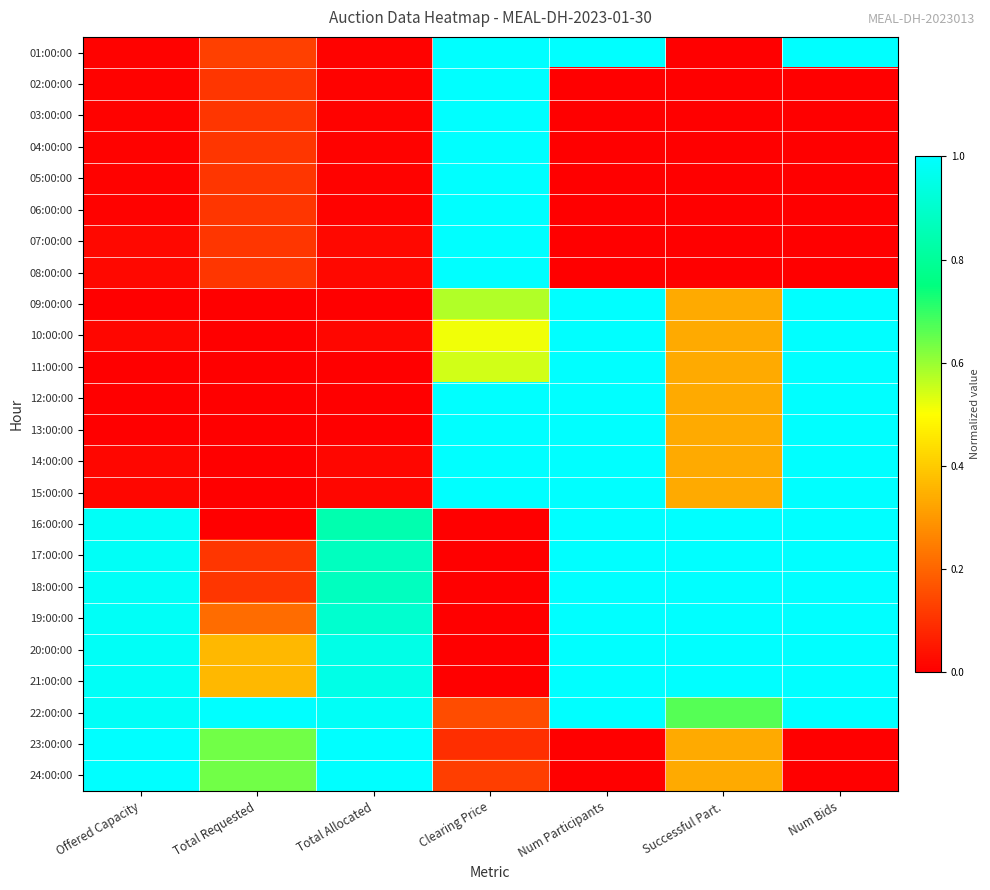

Reading left to right, list all the values displayed in this chart.

01:00:00: Offered Capacity=0.0	Total Requested=0.1	Total Allocated=0.0	Clearing Price=1.0	Num Participants=1.0	Successful Part.=0.0	Num Bids=1.0
02:00:00: Offered Capacity=0.0	Total Requested=0.1	Total Allocated=0.0	Clearing Price=1.0	Num Participants=0.0	Successful Part.=0.0	Num Bids=0.0
03:00:00: Offered Capacity=0.0	Total Requested=0.1	Total Allocated=0.0	Clearing Price=1.0	Num Participants=0.0	Successful Part.=0.0	Num Bids=0.0
04:00:00: Offered Capacity=0.0	Total Requested=0.1	Total Allocated=0.0	Clearing Price=1.0	Num Participants=0.0	Successful Part.=0.0	Num Bids=0.0
05:00:00: Offered Capacity=0.0	Total Requested=0.1	Total Allocated=0.0	Clearing Price=1.0	Num Participants=0.0	Successful Part.=0.0	Num Bids=0.0
06:00:00: Offered Capacity=0.0	Total Requested=0.1	Total Allocated=0.0	Clearing Price=1.0	Num Participants=0.0	Successful Part.=0.0	Num Bids=0.0
07:00:00: Offered Capacity=0.0	Total Requested=0.1	Total Allocated=0.0	Clearing Price=1.0	Num Participants=0.0	Successful Part.=0.0	Num Bids=0.0
08:00:00: Offered Capacity=0.0	Total Requested=0.1	Total Allocated=0.0	Clearing Price=1.0	Num Participants=0.0	Successful Part.=0.0	Num Bids=0.0
09:00:00: Offered Capacity=0.0	Total Requested=0.0	Total Allocated=0.0	Clearing Price=0.6	Num Participants=1.0	Successful Part.=0.3	Num Bids=1.0
10:00:00: Offered Capacity=0.0	Total Requested=0.0	Total Allocated=0.0	Clearing Price=0.5	Num Participants=1.0	Successful Part.=0.3	Num Bids=1.0
11:00:00: Offered Capacity=0.0	Total Requested=0.0	Total Allocated=0.0	Clearing Price=0.5	Num Participants=1.0	Successful Part.=0.3	Num Bids=1.0
12:00:00: Offered Capacity=0.0	Total Requested=0.0	Total Allocated=0.0	Clearing Price=1.0	Num Participants=1.0	Successful Part.=0.3	Num Bids=1.0
13:00:00: Offered Capacity=0.0	Total Requested=0.0	Total Allocated=0.0	Clearing Price=1.0	Num Participants=1.0	Successful Part.=0.3	Num Bids=1.0
14:00:00: Offered Capacity=0.0	Total Requested=0.0	Total Allocated=0.0	Clearing Price=1.0	Num Participants=1.0	Successful Part.=0.3	Num Bids=1.0
15:00:00: Offered Capacity=0.0	Total Requested=0.0	Total Allocated=0.0	Clearing Price=1.0	Num Participants=1.0	Successful Part.=0.3	Num Bids=1.0
16:00:00: Offered Capacity=1.0	Total Requested=0.0	Total Allocated=0.8	Clearing Price=0.0	Num Participants=1.0	Successful Part.=1.0	Num Bids=1.0
17:00:00: Offered Capacity=1.0	Total Requested=0.1	Total Allocated=0.9	Clearing Price=0.0	Num Participants=1.0	Successful Part.=1.0	Num Bids=1.0
18:00:00: Offered Capacity=1.0	Total Requested=0.1	Total Allocated=0.9	Clearing Price=0.0	Num Participants=1.0	Successful Part.=1.0	Num Bids=1.0
19:00:00: Offered Capacity=1.0	Total Requested=0.2	Total Allocated=0.9	Clearing Price=0.0	Num Participants=1.0	Successful Part.=1.0	Num Bids=1.0
20:00:00: Offered Capacity=1.0	Total Requested=0.4	Total Allocated=0.9	Clearing Price=0.0	Num Participants=1.0	Successful Part.=1.0	Num Bids=1.0
21:00:00: Offered Capacity=1.0	Total Requested=0.4	Total Allocated=0.9	Clearing Price=0.0	Num Participants=1.0	Successful Part.=1.0	Num Bids=1.0
22:00:00: Offered Capacity=1.0	Total Requested=1.0	Total Allocated=1.0	Clearing Price=0.2	Num Participants=1.0	Successful Part.=0.7	Num Bids=1.0
23:00:00: Offered Capacity=1.0	Total Requested=0.6	Total Allocated=1.0	Clearing Price=0.1	Num Participants=0.0	Successful Part.=0.3	Num Bids=0.0
24:00:00: Offered Capacity=1.0	Total Requested=0.6	Total Allocated=1.0	Clearing Price=0.1	Num Participants=0.0	Successful Part.=0.3	Num Bids=0.0